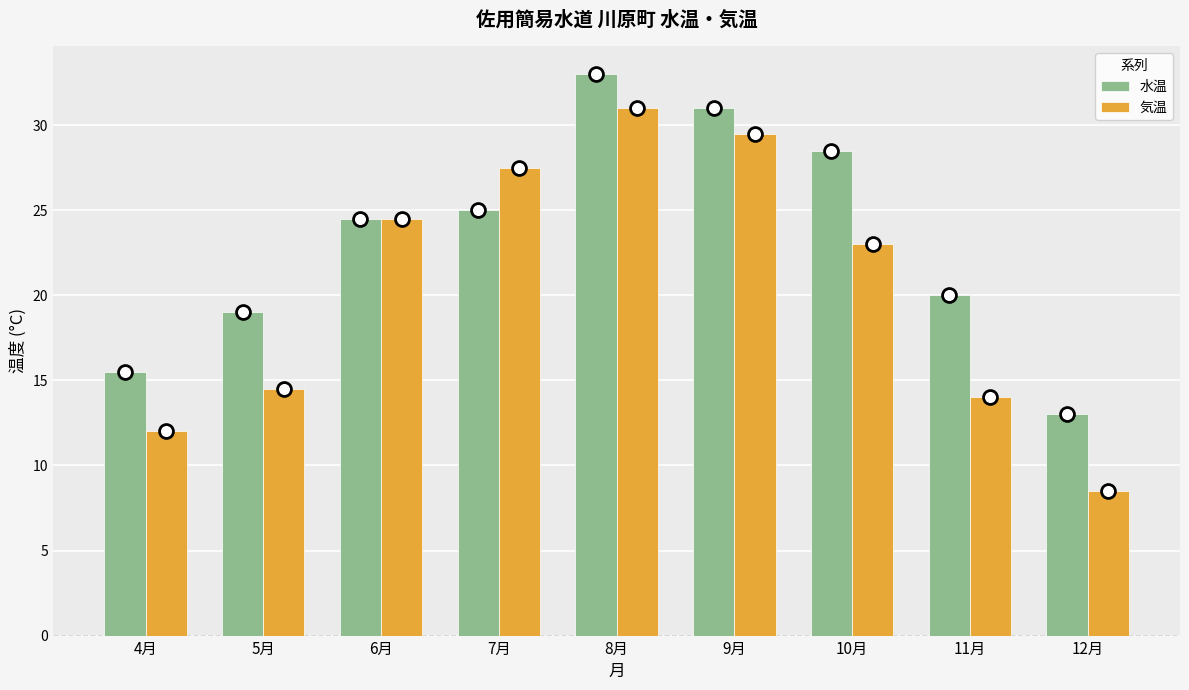

What is the label of the 8th bar from the right?

5月